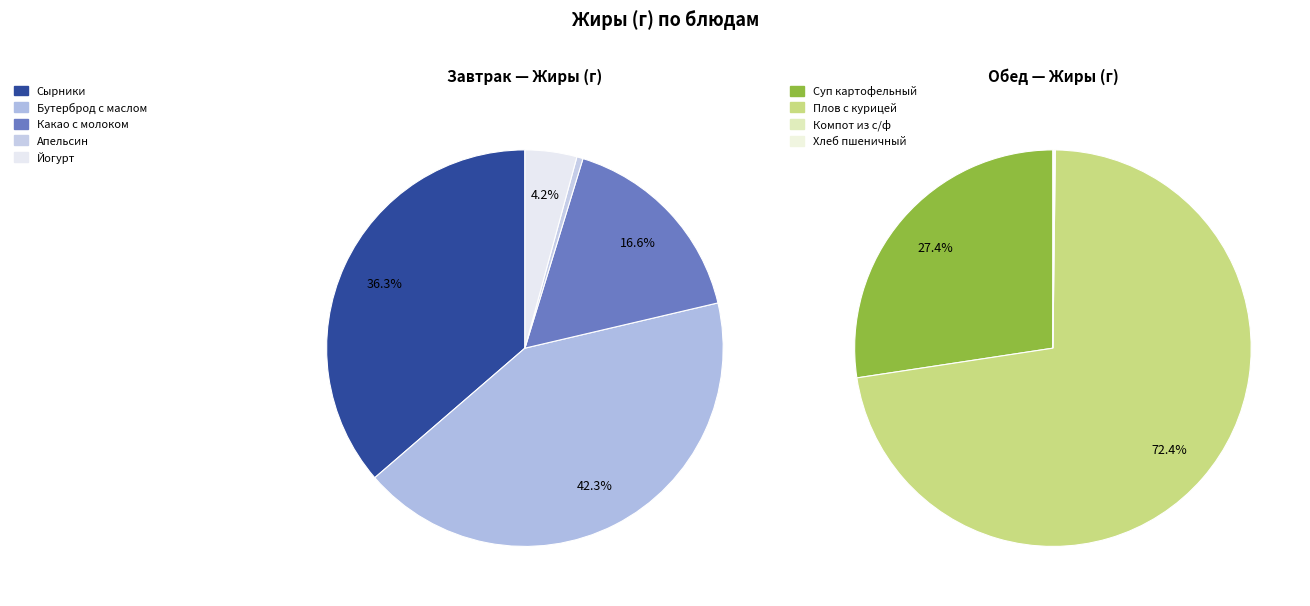

Is there a majority slice in this chart?

No